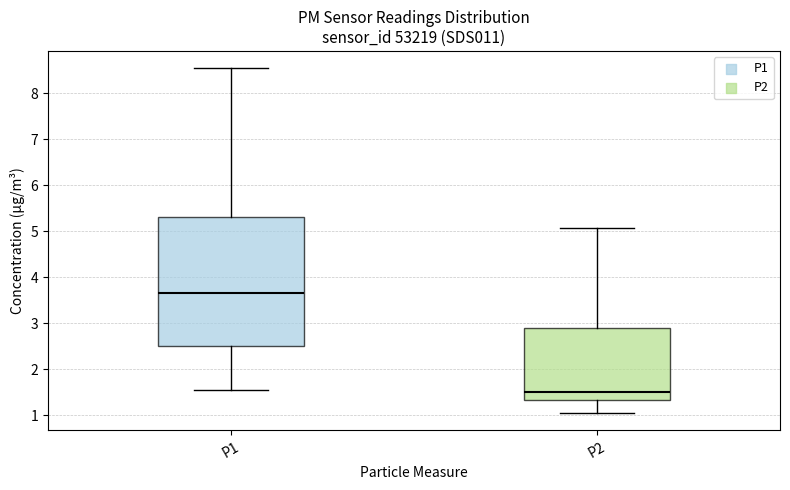

Where does the upper whisker of the box for P1 end on the y-axis? The values are not printed on the chart, so give them approximately, as read against the axis.

8.6